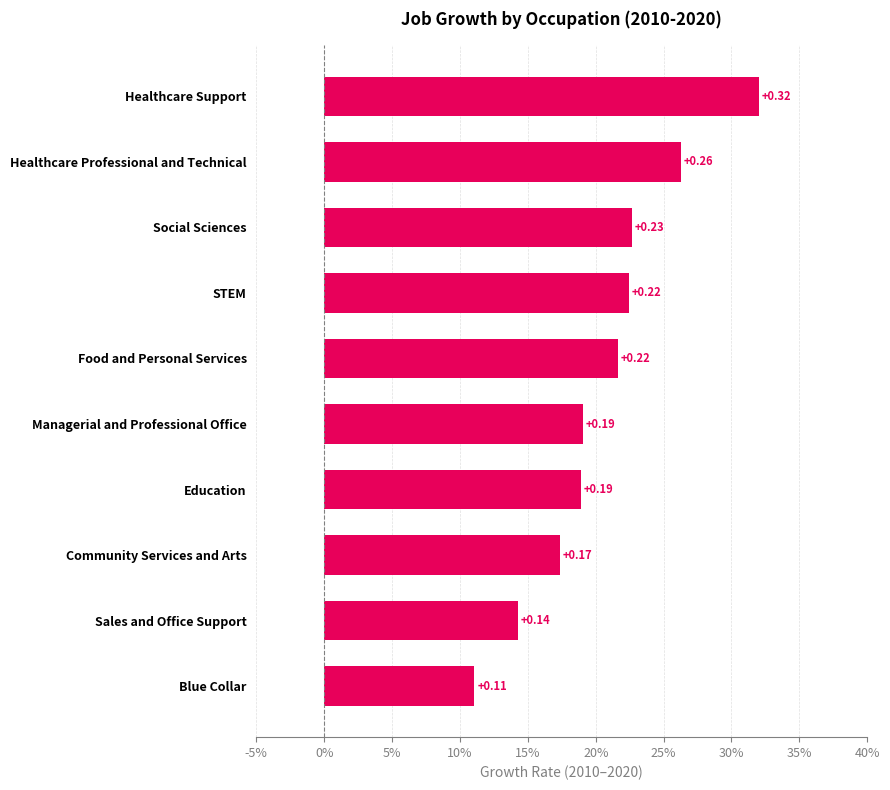

How many values are between 0 and 1?

10